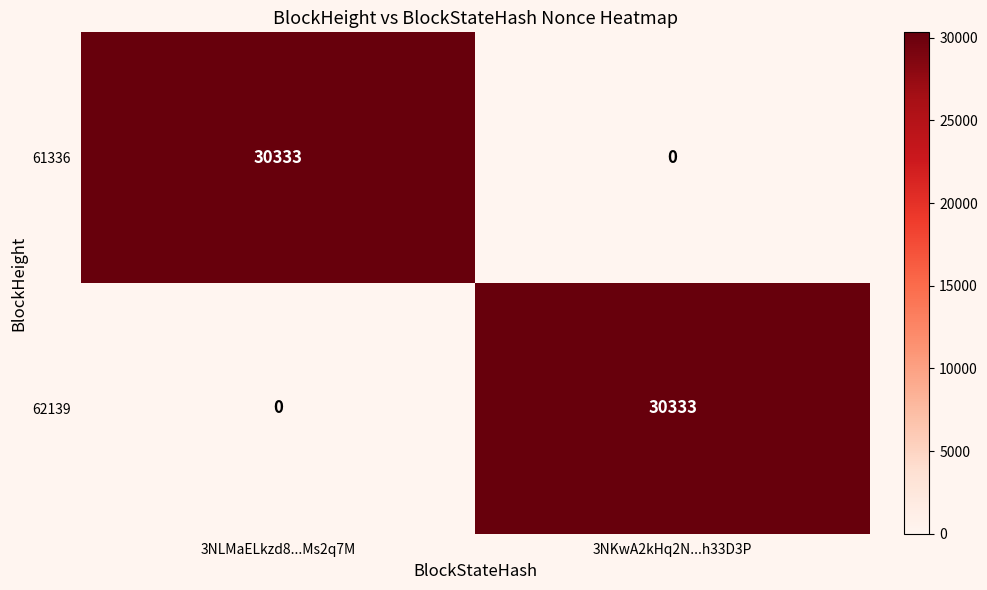

Is the value of 61336 at 3NKwA2kHq2N...h33D3P greater than the value of 62139 at 3NKwA2kHq2N...h33D3P?

No